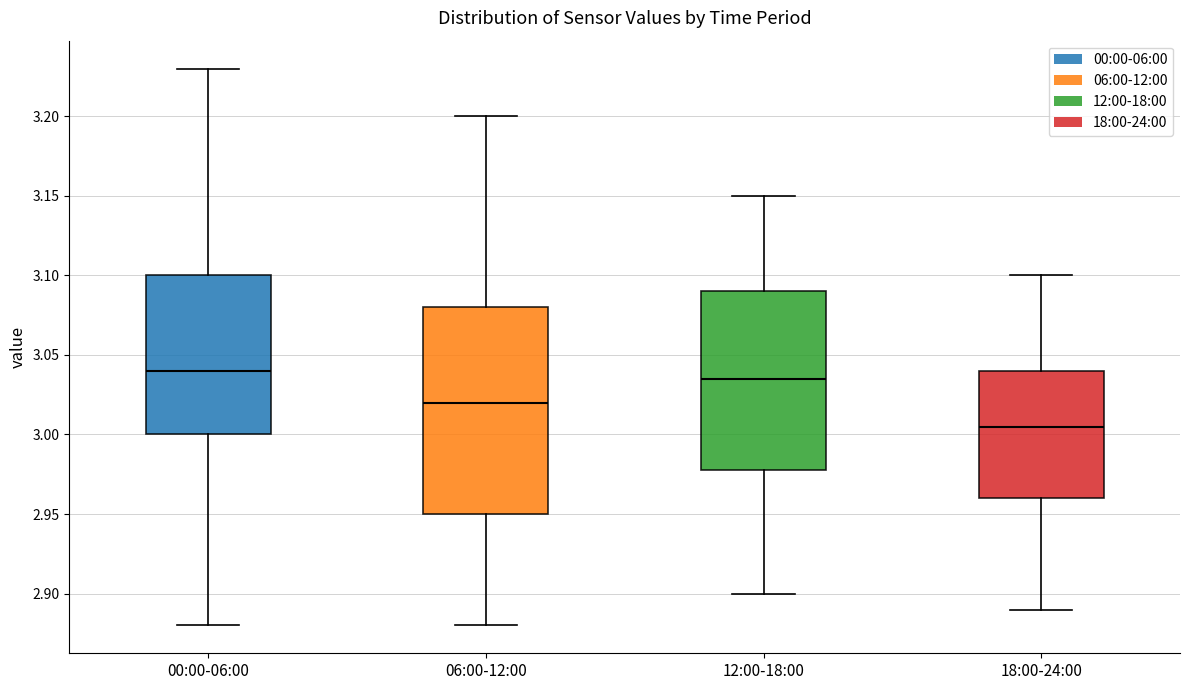

Reading left to right, read every box against the y-axis: the position of its median line, the range the box covers, and the ends of its whiskers. The values are not printed on the chart, so give them approximately, as read against the axis.

00:00-06:00: median 3.040, box 3.000 to 3.100, whiskers 2.880 to 3.230
06:00-12:00: median 3.020, box 2.950 to 3.080, whiskers 2.880 to 3.200
12:00-18:00: median 3.035, box 2.980 to 3.090, whiskers 2.900 to 3.150
18:00-24:00: median 3.005, box 2.960 to 3.040, whiskers 2.890 to 3.100